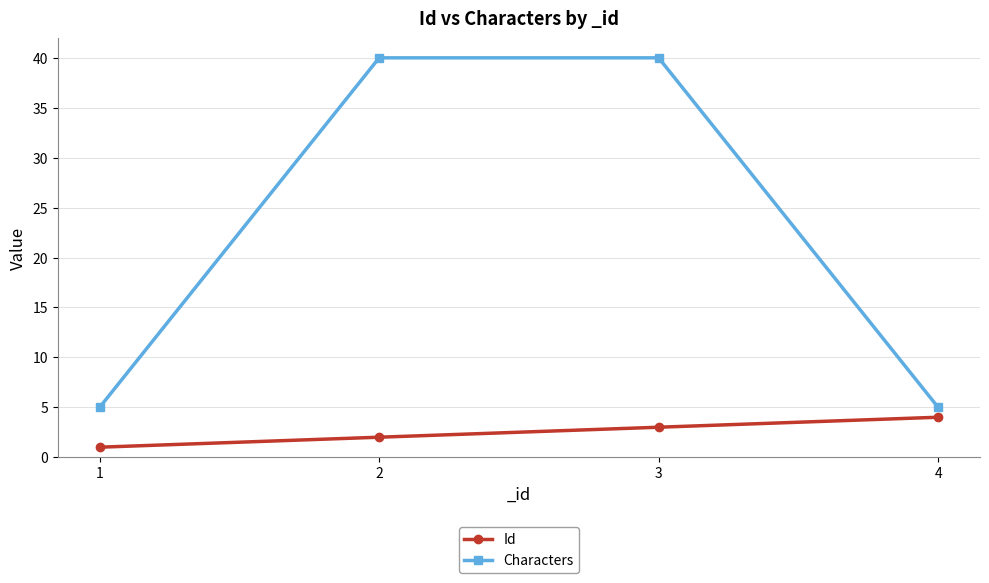

At which category does the chart reach its minimum across all series?

1